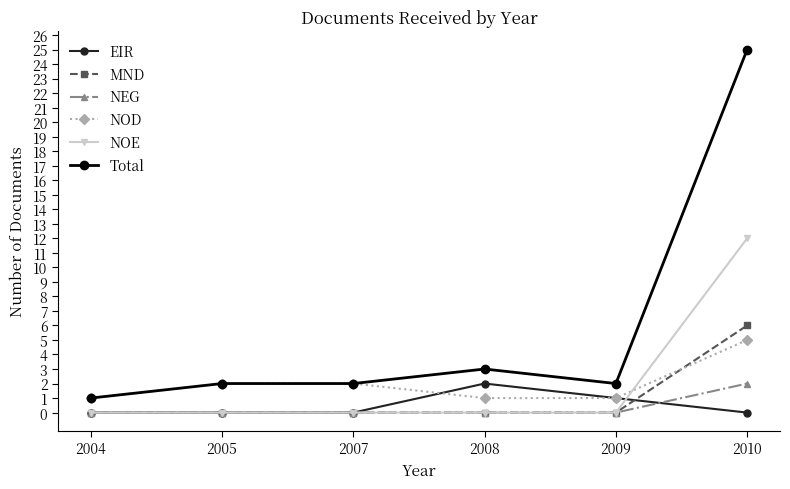

Which series has the largest total across all categories?

Total